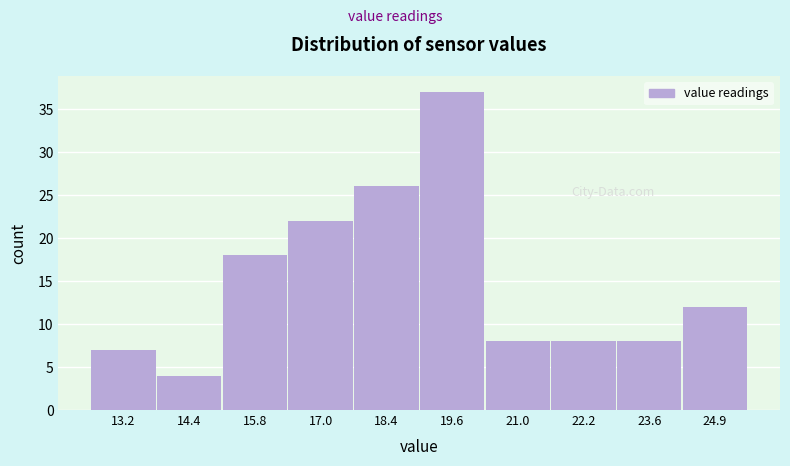

How tall is the bar that spans 24.2 to 25.5 on the x-axis? Neither the bar edges nor the heights are printed on the chart, so give them approximately, as read against the axes.

12